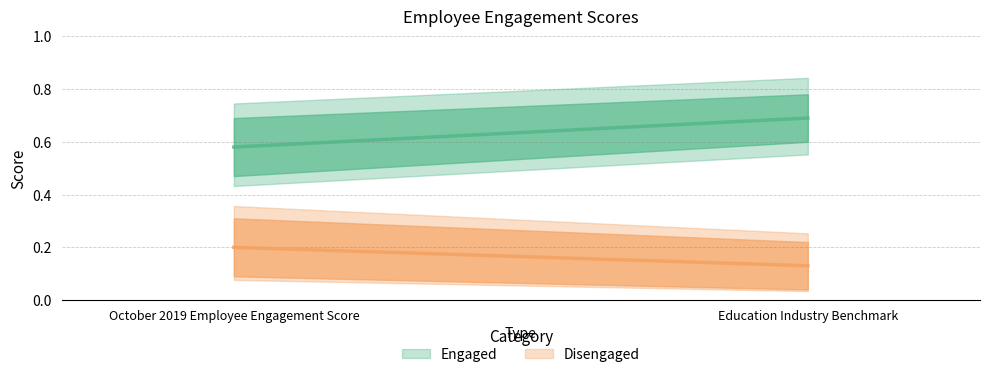

Reading left to right, extract all data points from this chart.

Engaged: 0.6	0.7
Disengaged: 0.2	0.1